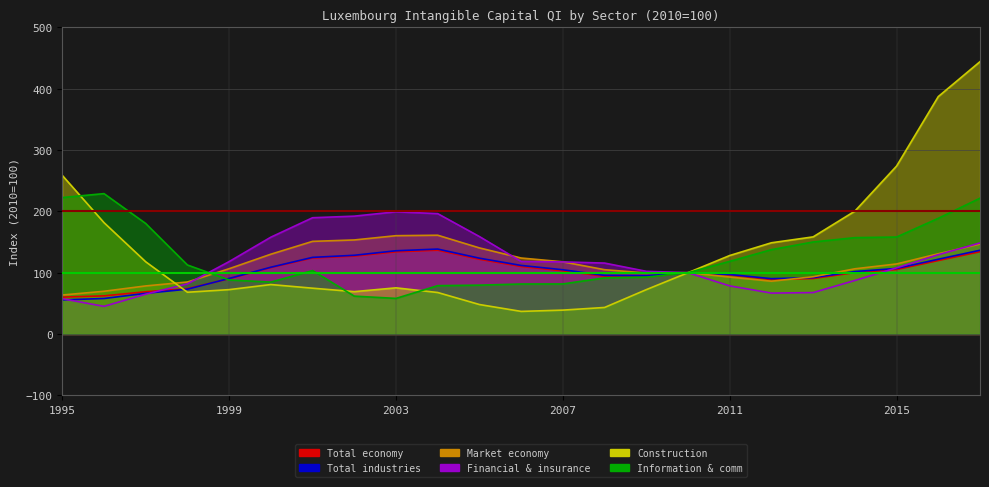

Which series ends up on top after the final intersection of Total industries and Financial & insurance?

Financial & insurance